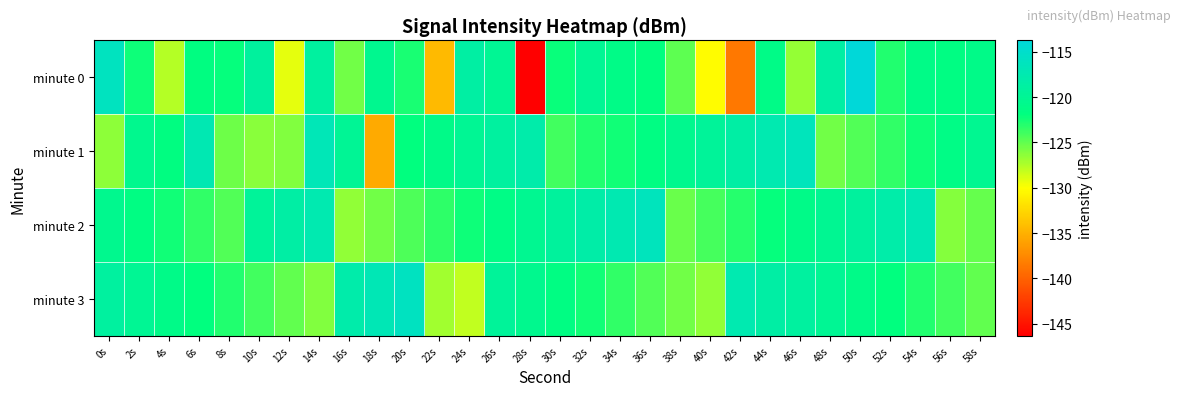

Rank the series at 56s from highest to lowest value.

minute 1, minute 0, minute 3, minute 2